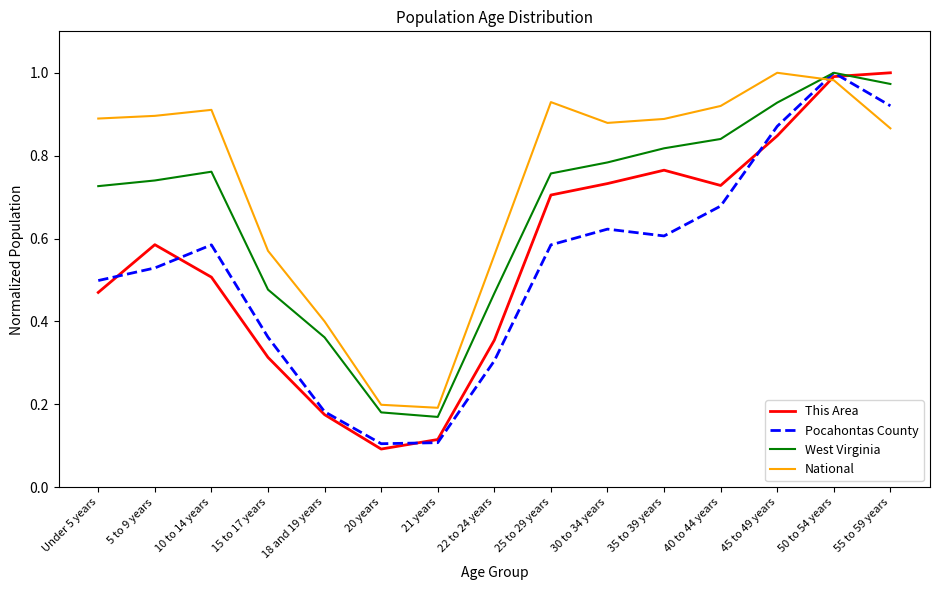

Which series changed the most between 18 and 19 years and 30 to 34 years?

This Area